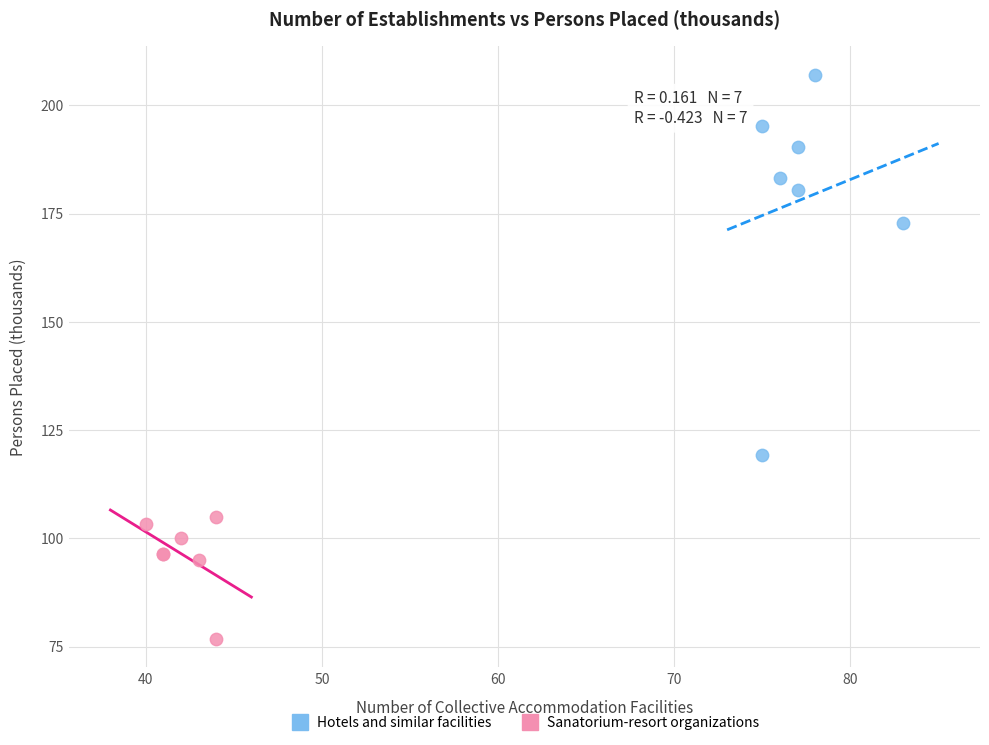

Which series reaches the maximum Y coordinate?

Hotels and similar facilities